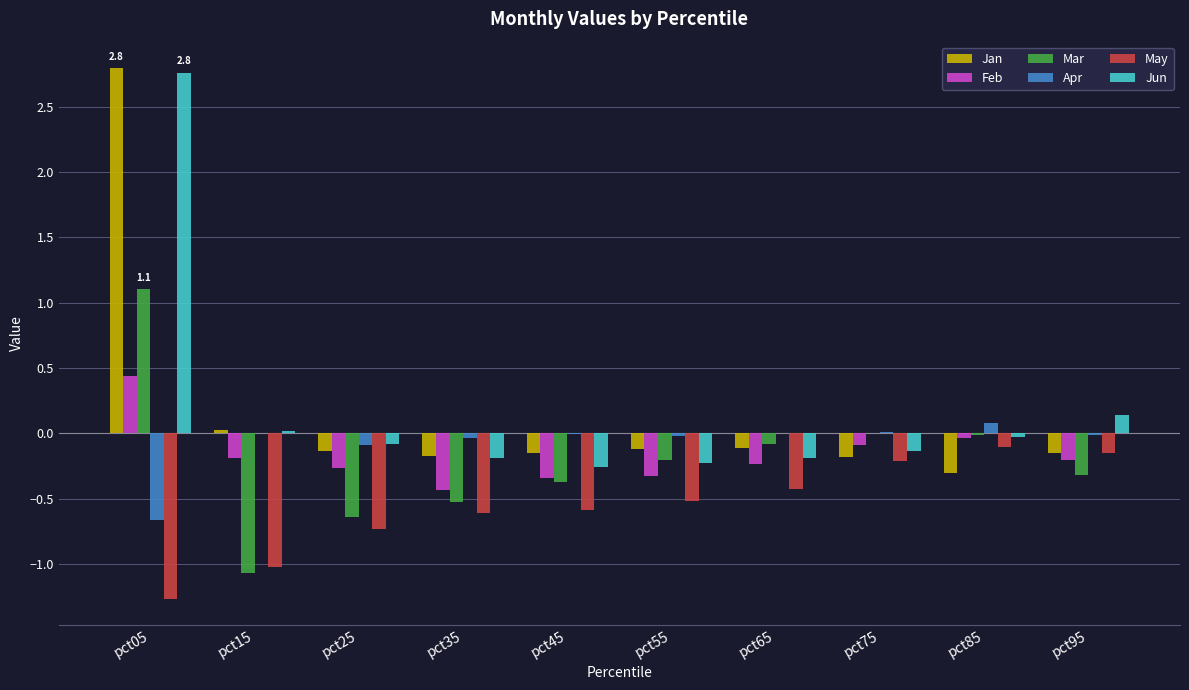

At which category is the sum across all series the highest?

pct05